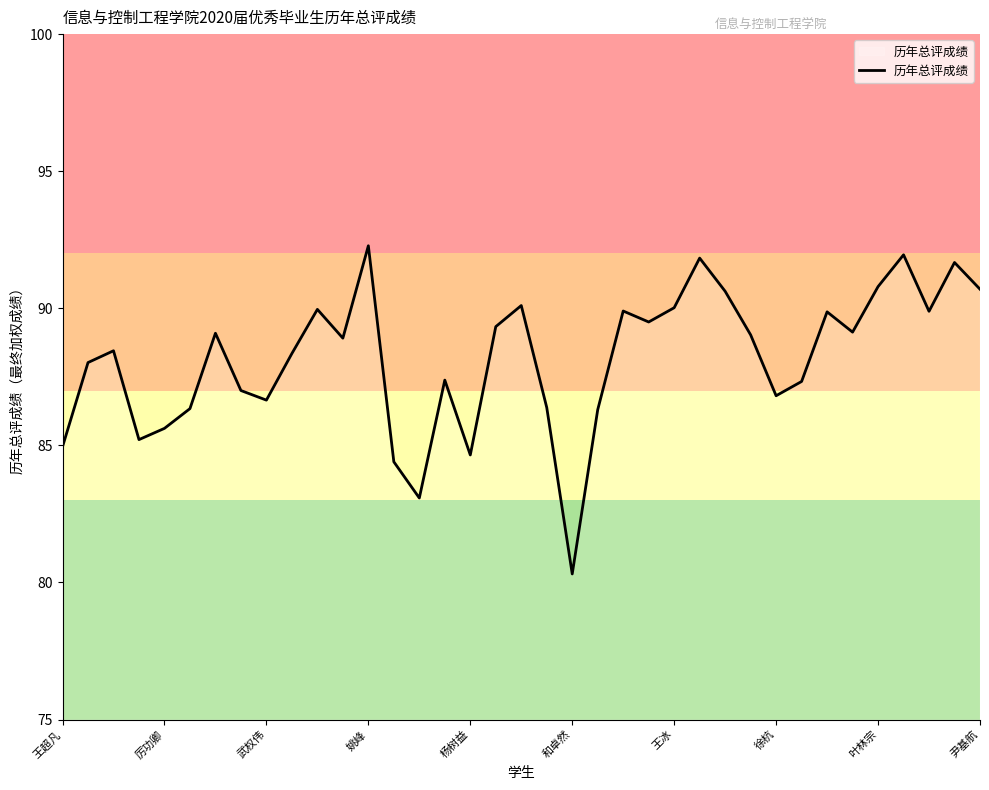

What is the difference between the maximum and minimum values?

12.0